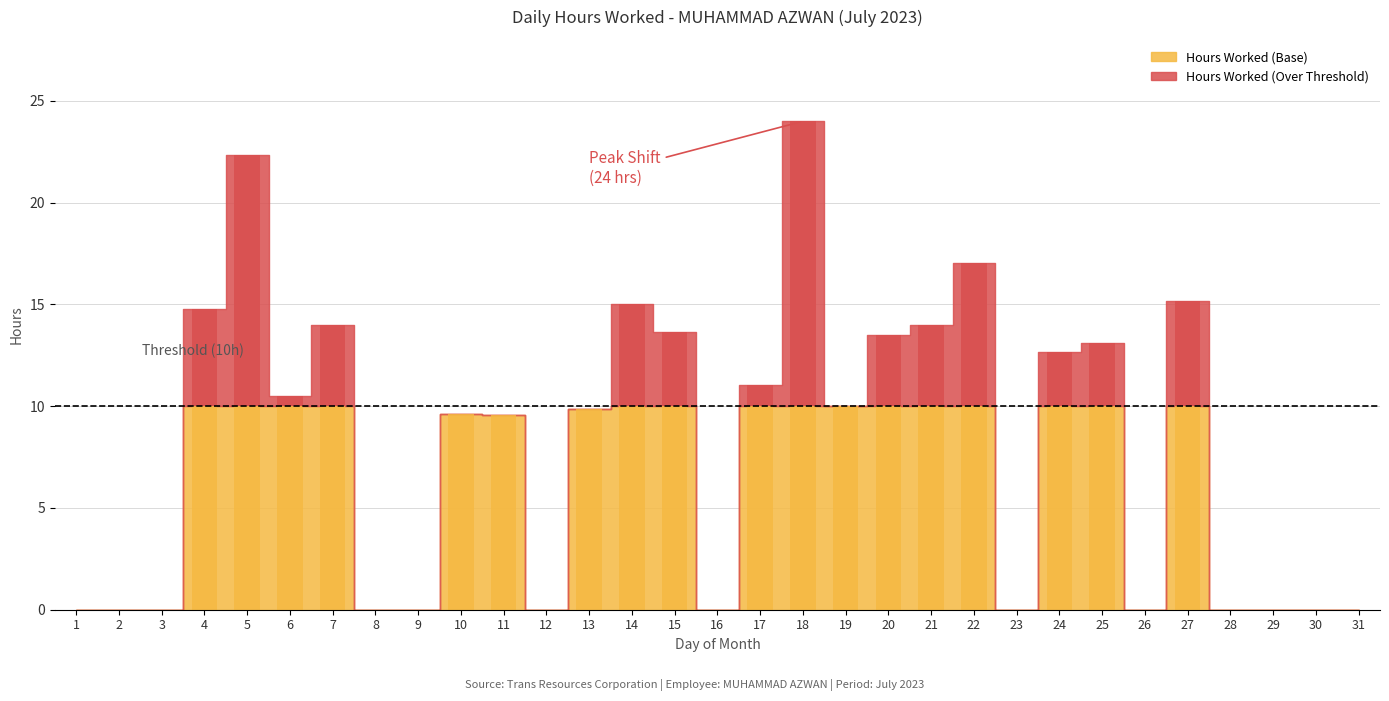

The value at 17 is 11.0. True or false?

True